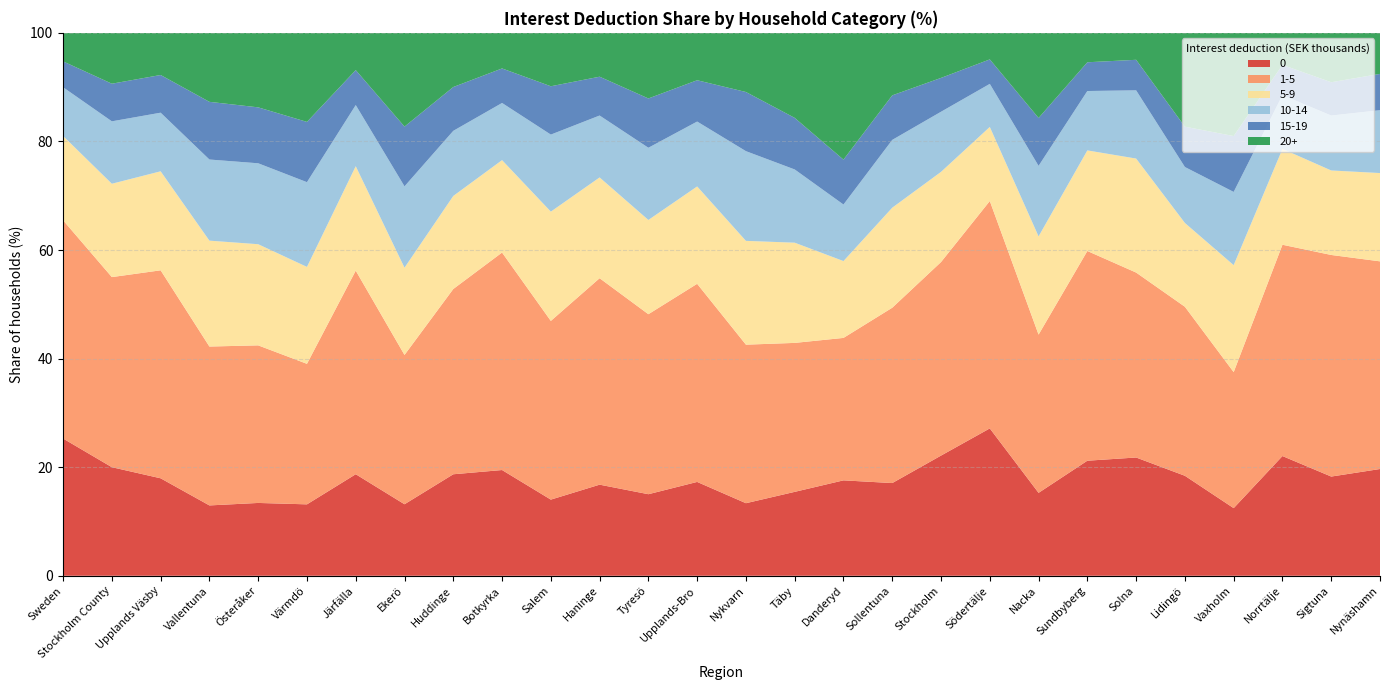

Reading right to left, extract all data points from this chart.

0: 19.7	18.3	22.1	12.5	18.4	21.8	21.2	15.3	27.1	22.1	17.1	17.6	15.5	13.4	17.3	15.0	16.8	14.0	19.5	18.7	13.2	18.7	13.2	13.4	13.0	18.0	20.0	25.3
1-5: 38.2	40.8	38.9	25.1	31.1	34.1	38.6	29.1	41.9	35.6	32.3	26.2	27.4	29.2	36.5	33.2	38.0	32.9	40.1	34.1	27.5	37.5	25.9	29.0	29.3	38.3	35.0	40.2
5-9: 16.3	15.6	17.6	19.7	15.4	21.0	18.5	18.1	13.6	16.6	18.4	14.2	18.5	19.1	17.9	17.4	18.6	20.1	17.0	17.1	16.1	19.2	17.9	18.6	19.5	18.2	17.2	15.5
10-14: 11.6	10.1	9.9	13.5	10.3	12.6	10.9	13.0	7.9	11.1	12.5	10.4	13.5	16.5	12.0	13.3	11.4	14.2	10.5	12.0	15.0	11.3	15.6	14.9	14.9	10.8	11.5	9.0
15-19: 6.7	6.1	5.6	10.3	7.4	5.6	5.3	8.8	4.5	6.2	8.2	8.3	9.5	10.9	7.6	9.1	7.2	8.9	6.4	8.1	11.0	6.4	11.1	10.3	10.6	6.9	6.9	4.8
20+: 7.6	9.1	5.9	19.0	17.3	5.0	5.4	15.7	4.9	8.3	11.5	23.3	15.7	10.9	8.7	12.1	8.1	9.8	6.6	10.0	17.3	6.9	16.4	13.7	12.7	7.8	9.4	5.3